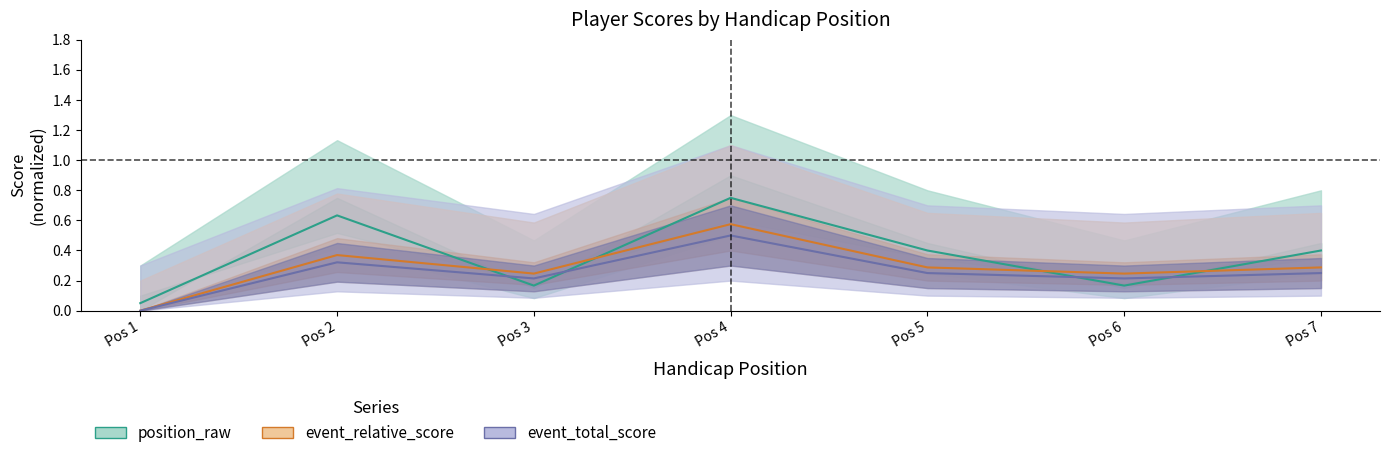

What is the spread (max minus min) of values at Pos 7?

0.2